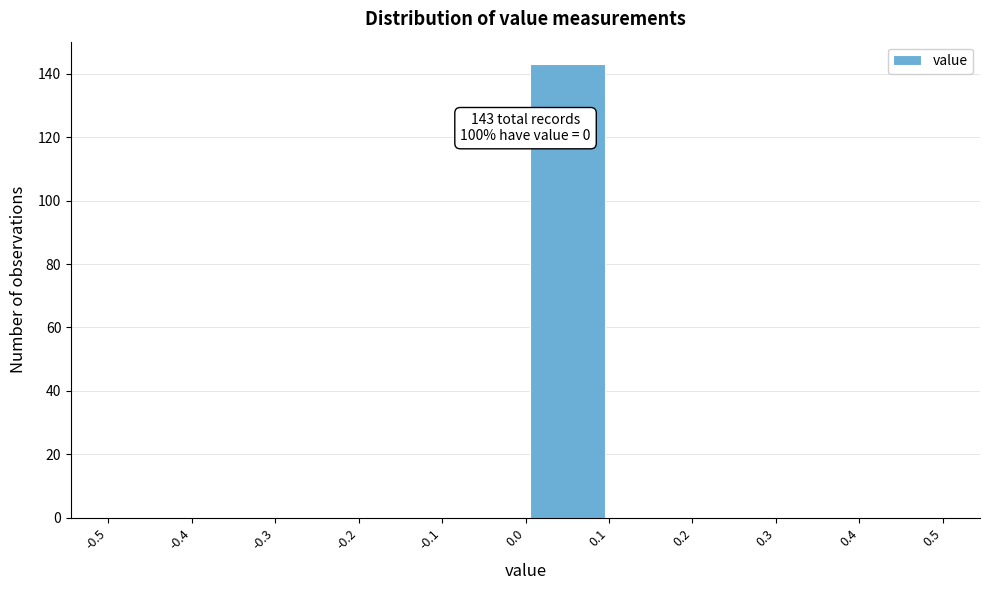

Over which range of the x-axis is the bar tallest?

0.0 to 0.1